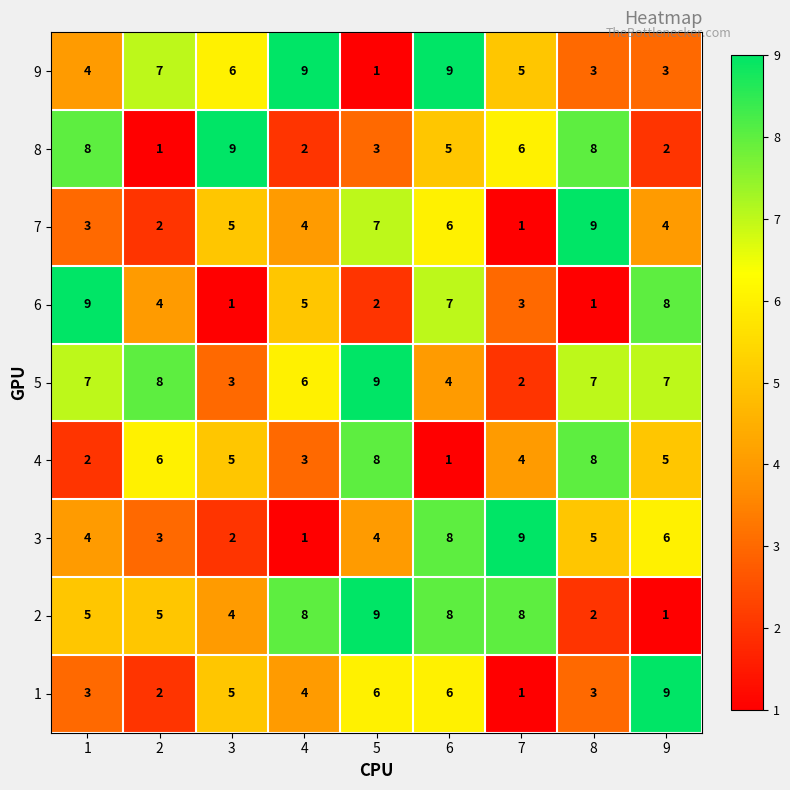

How many series are shown in this chart?

9